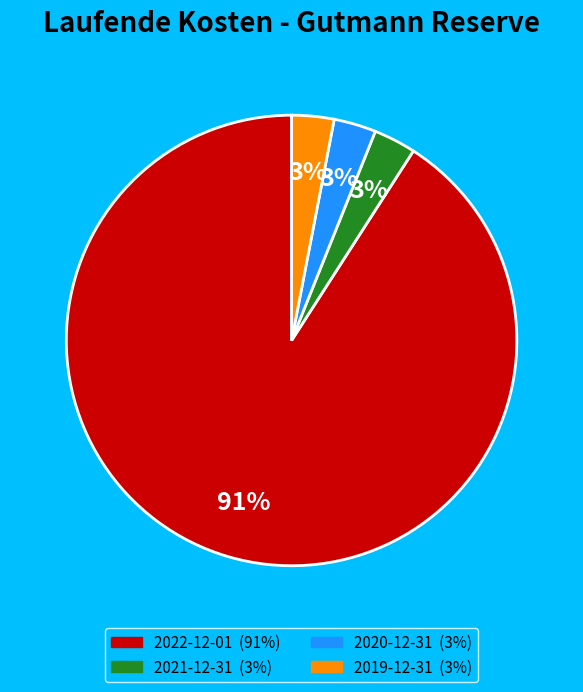

What is the largest slice in the pie chart?

2022-12-01